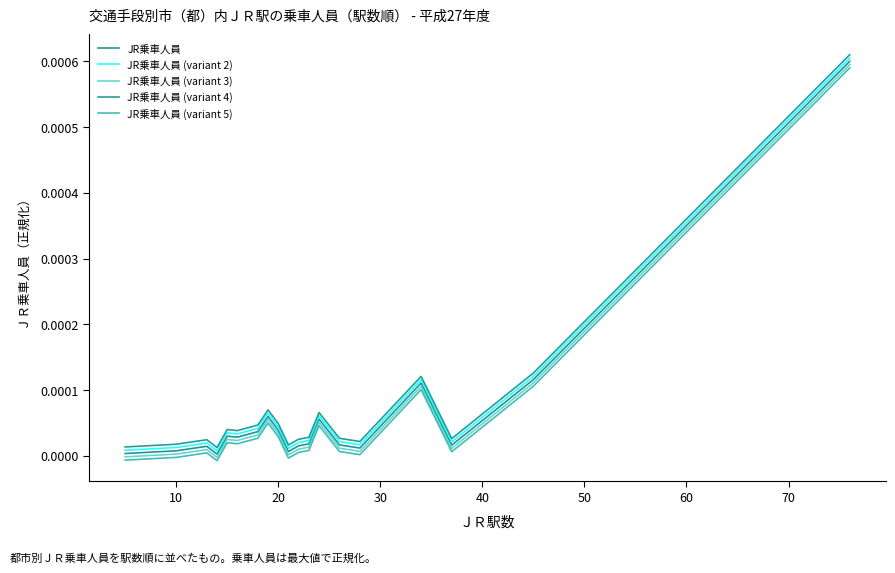

Which series has the widest spread of values?

JR乗車人員